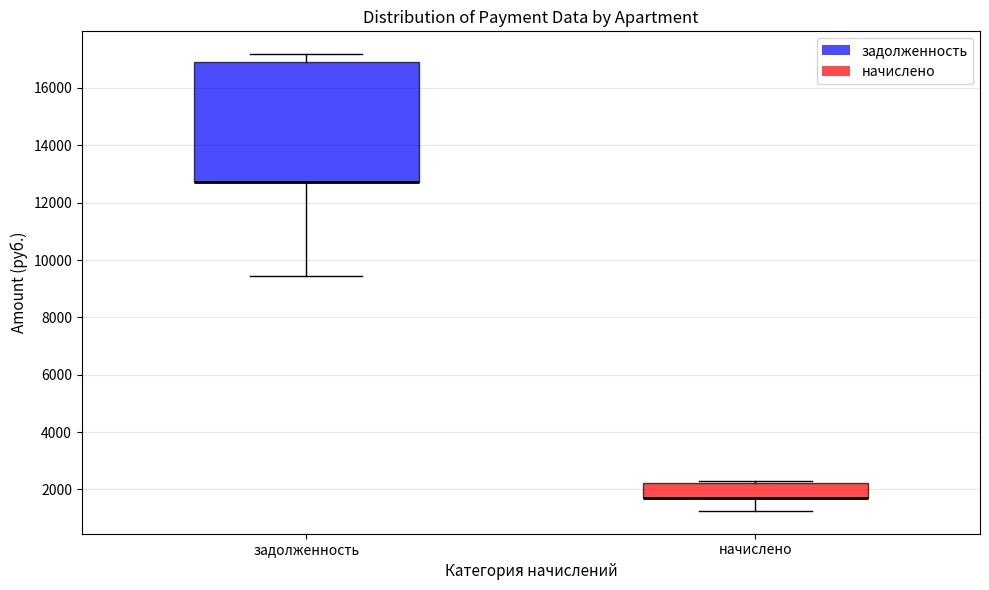

Where is the upper edge of the box for начислено on the y-axis? The values are not printed on the chart, so give them approximately, as read against the axis.

2200